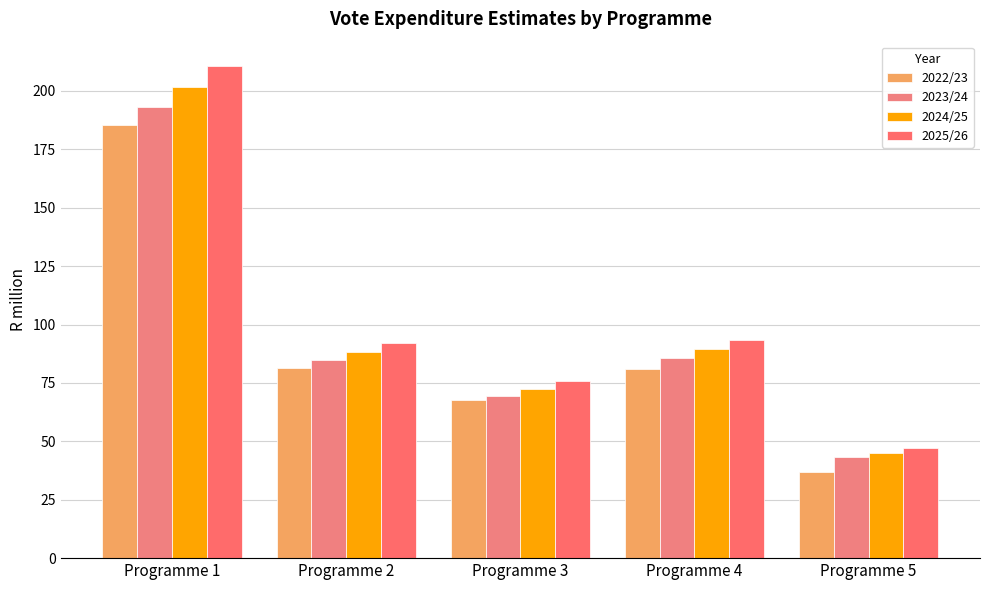

How many values in the 2023/24 series exceed 84?

3